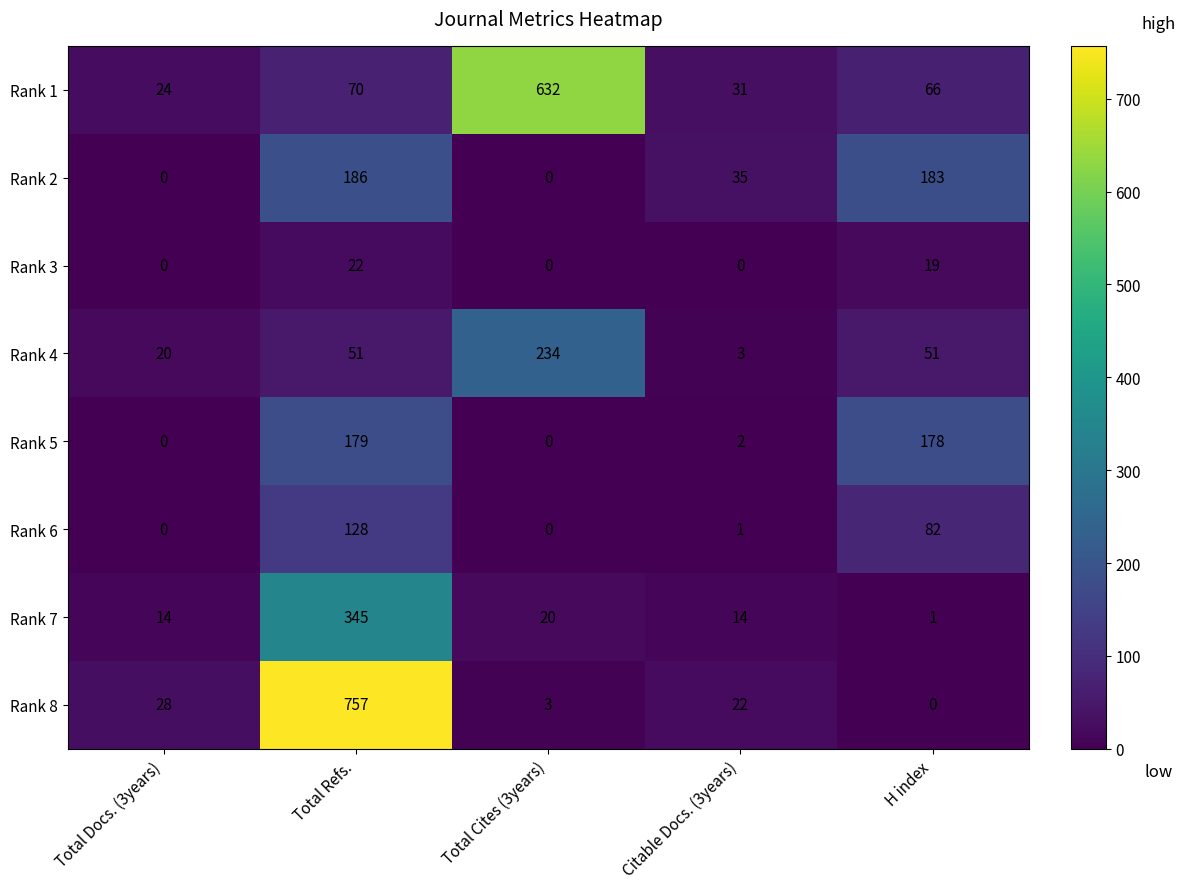

What is the greatest value displayed?

757